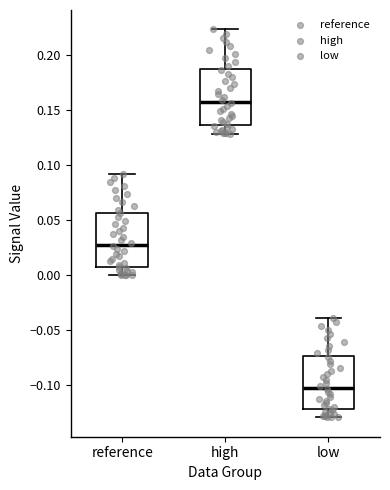

Reading left to right, read every box against the y-axis: the position of its median line, the range the box covers, and the ends of its whiskers. The values are not printed on the chart, so give them approximately, as read against the axis.

reference: median 0.030, box 0.010 to 0.055, whiskers 0.000 to 0.095
high: median 0.160, box 0.135 to 0.190, whiskers 0.130 to 0.225
low: median -0.100, box -0.120 to -0.075, whiskers -0.130 to -0.040